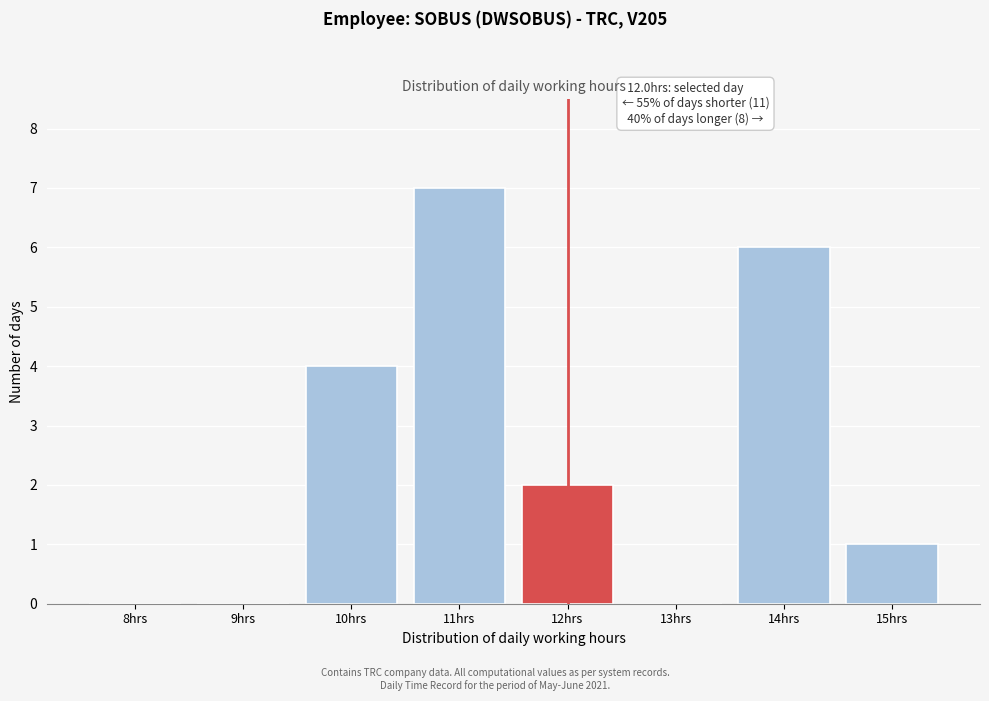

Reading left to right, list all the values displayed in this chart.

8hrs=0	9hrs=0	10hrs=4	11hrs=7	12hrs=2	13hrs=0	14hrs=6	15hrs=1